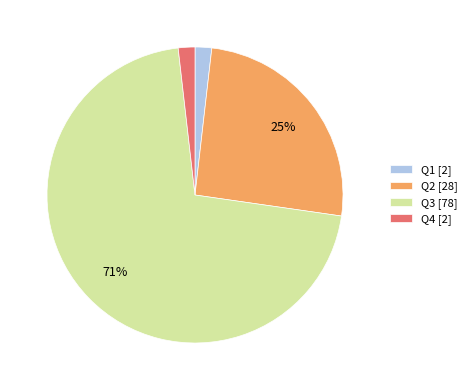

To the nearest percent, what portion does Q1 represent?

2%